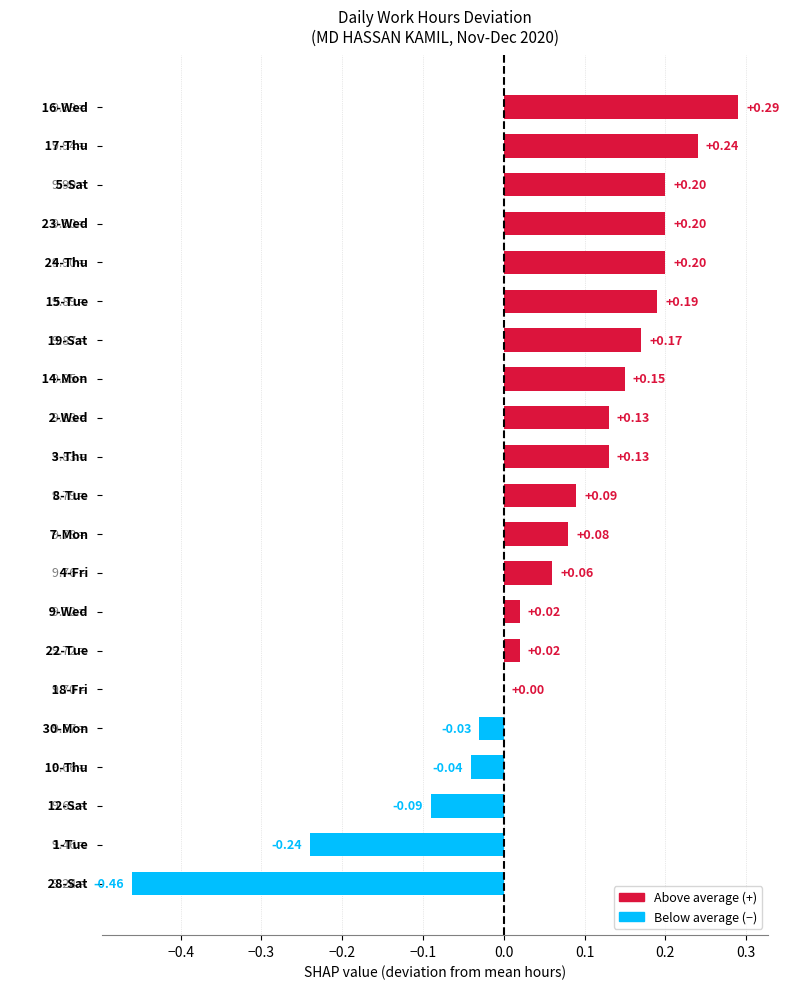

What is the sum of all values?

1.3